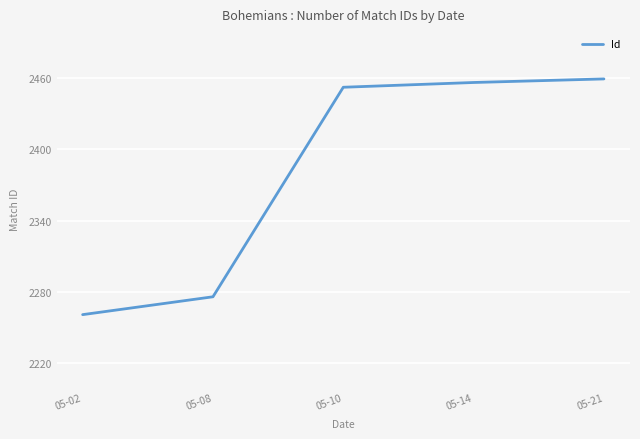

What is the sum of the values at 05-14 and 05-02?

4717